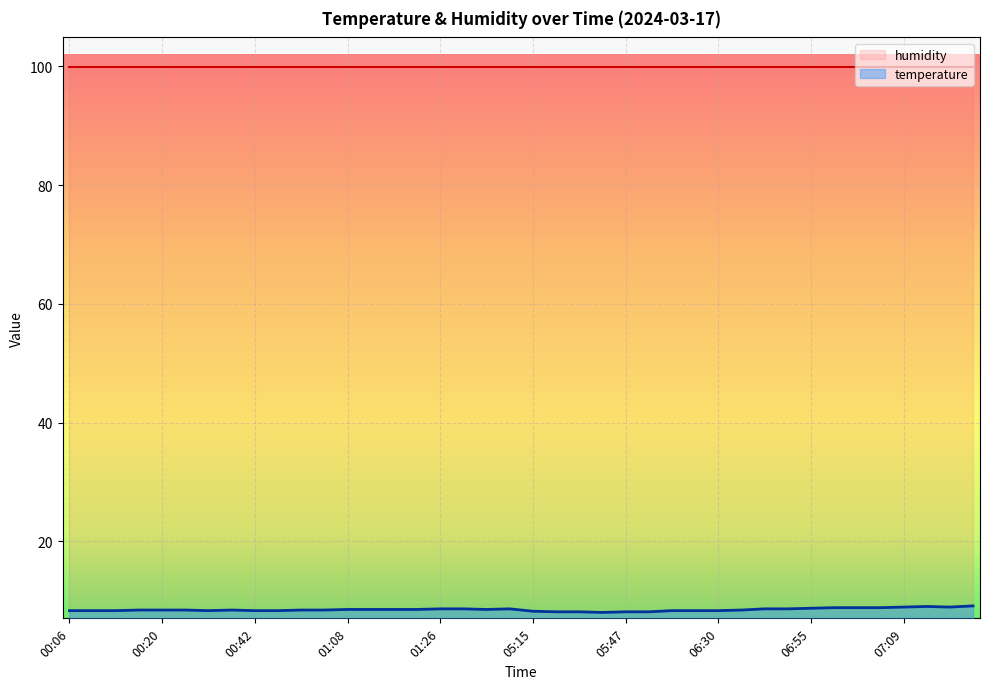

List the labels in order of value, smallest first.

05:39, 05:25, 05:29, 05:47, 05:51, 05:15, 00:06, 00:10, 00:13, 00:27, 00:42, 00:45, 06:22, 06:26, 06:30, 00:17, 00:20, 00:24, 00:39, 00:48, 00:53, 06:33, 01:08, 01:12, 01:19, 01:22, 01:37, 01:26, 01:33, 03:59, 06:45, 06:49, 06:55, 06:59, 07:02, 07:06, 07:09, 07:15, 07:12, 07:18